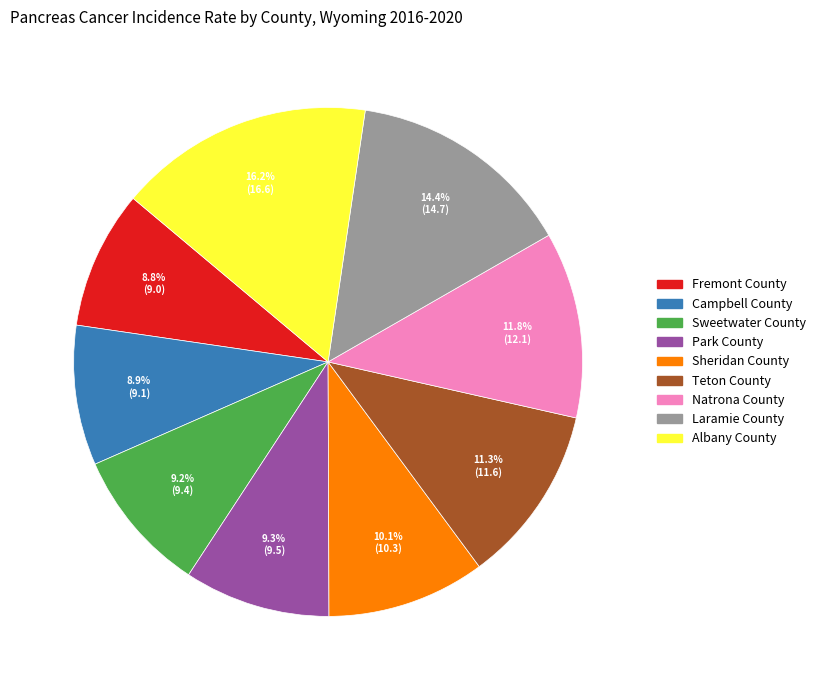

What is the largest slice in the pie chart?

Albany County